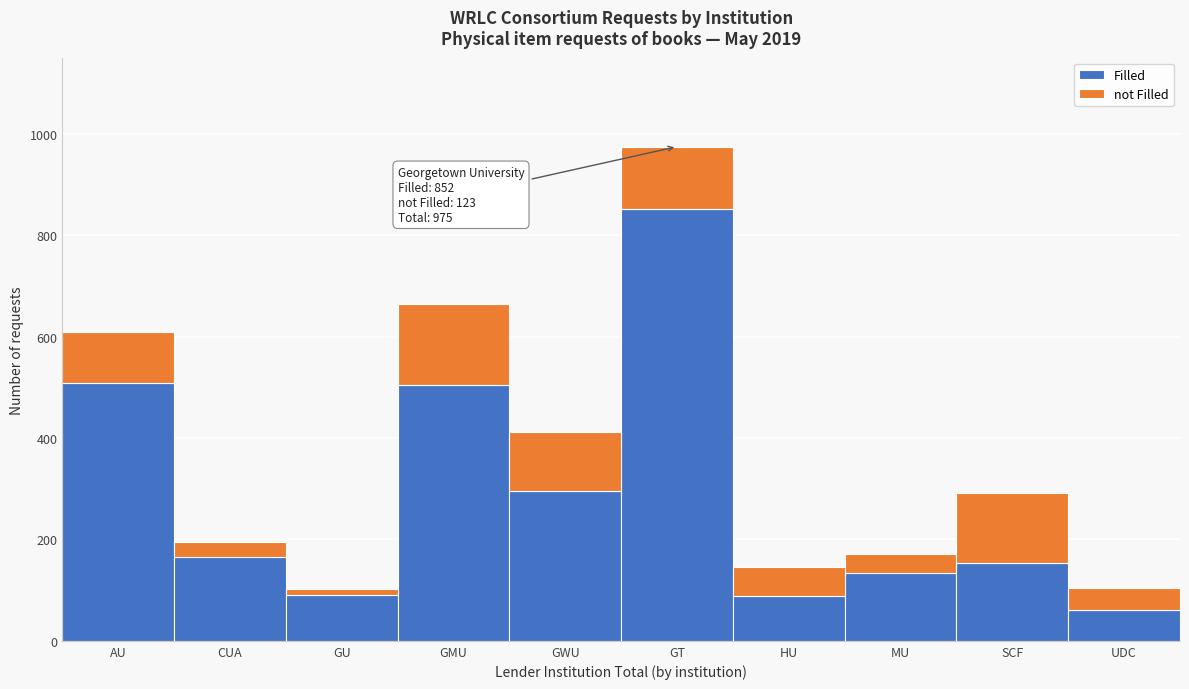

True or false: Filled has a value of 56 at CUA.

False